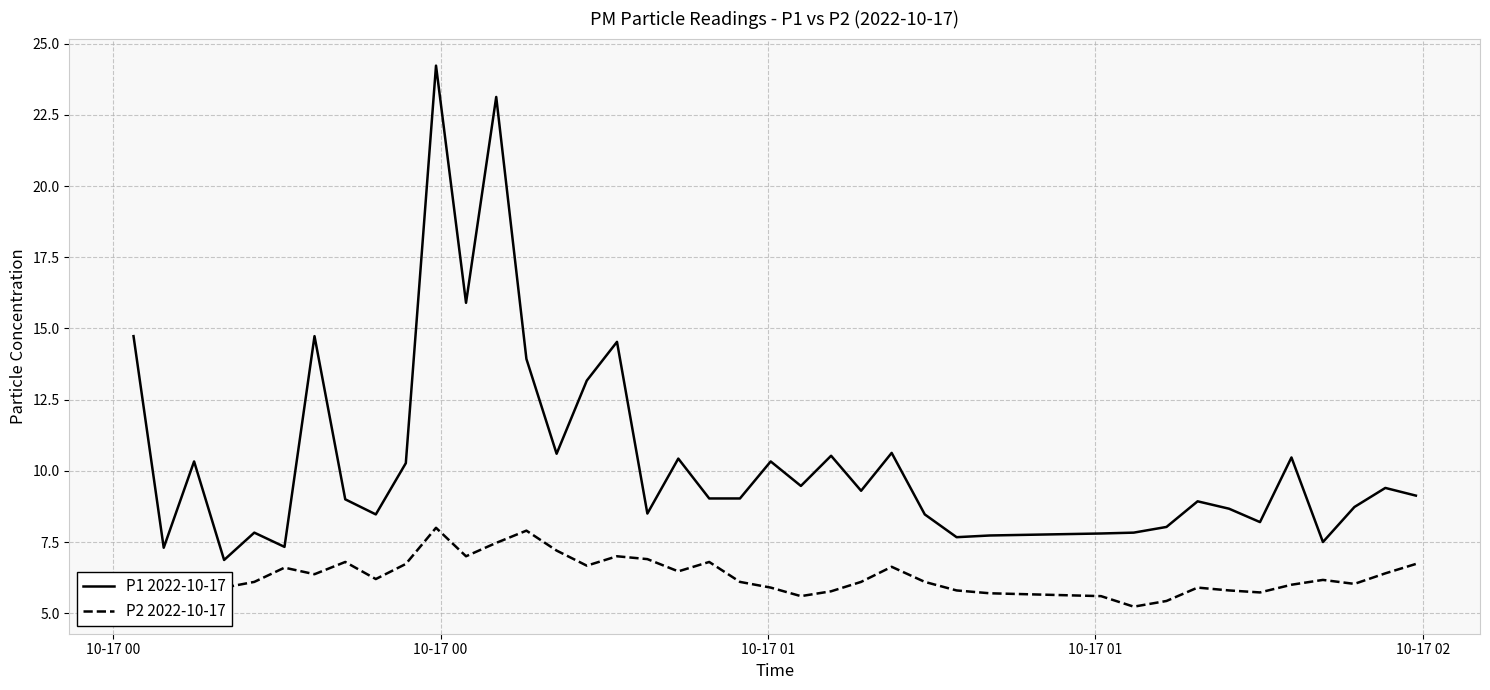

Which series has the widest spread of values?

P1 2022-10-17